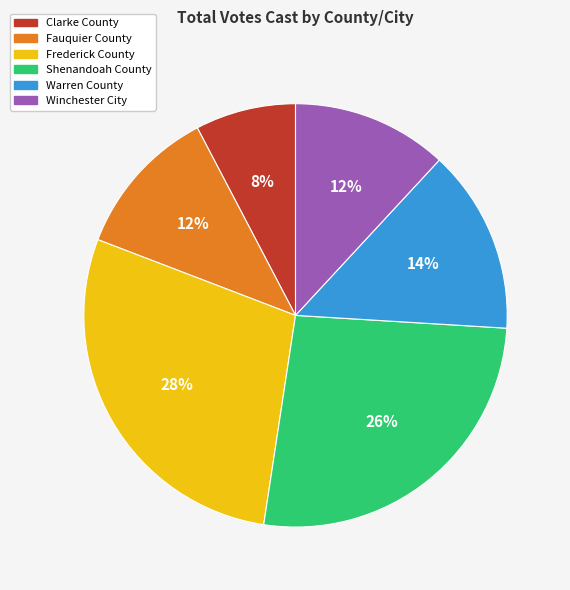

Is it true that Frederick County is 28% of the pie?

True